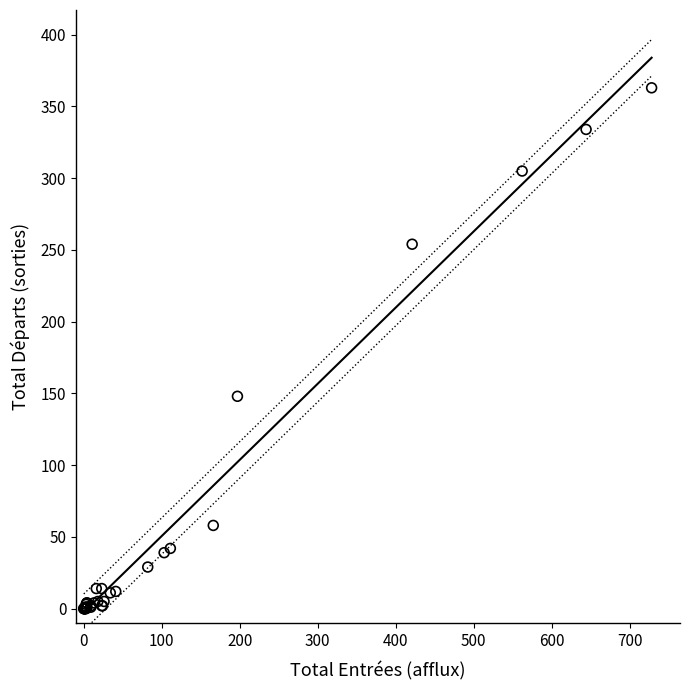

What Y value in the scatter plot is closest to 181?

148